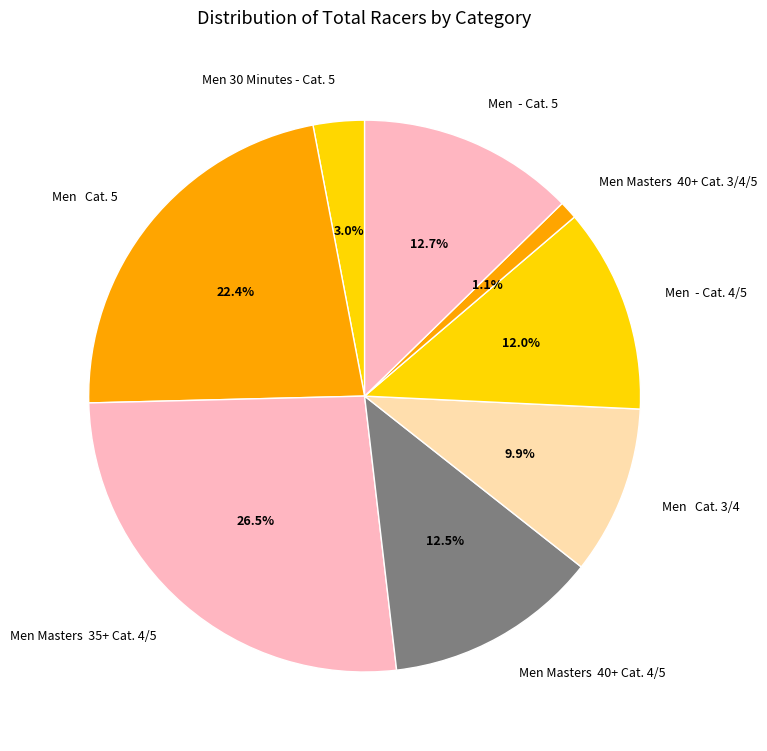

Which category has the smallest portion of the pie?

Men Masters 40+ Cat. 3/4/5